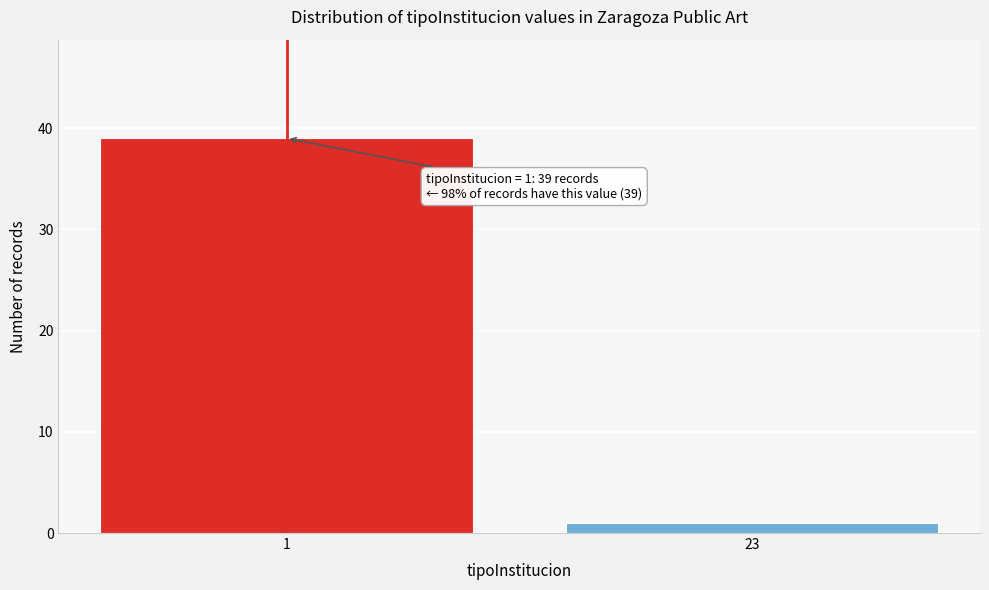

Reading right to left, transcribe all the data shown in this chart.

23=1	1=39